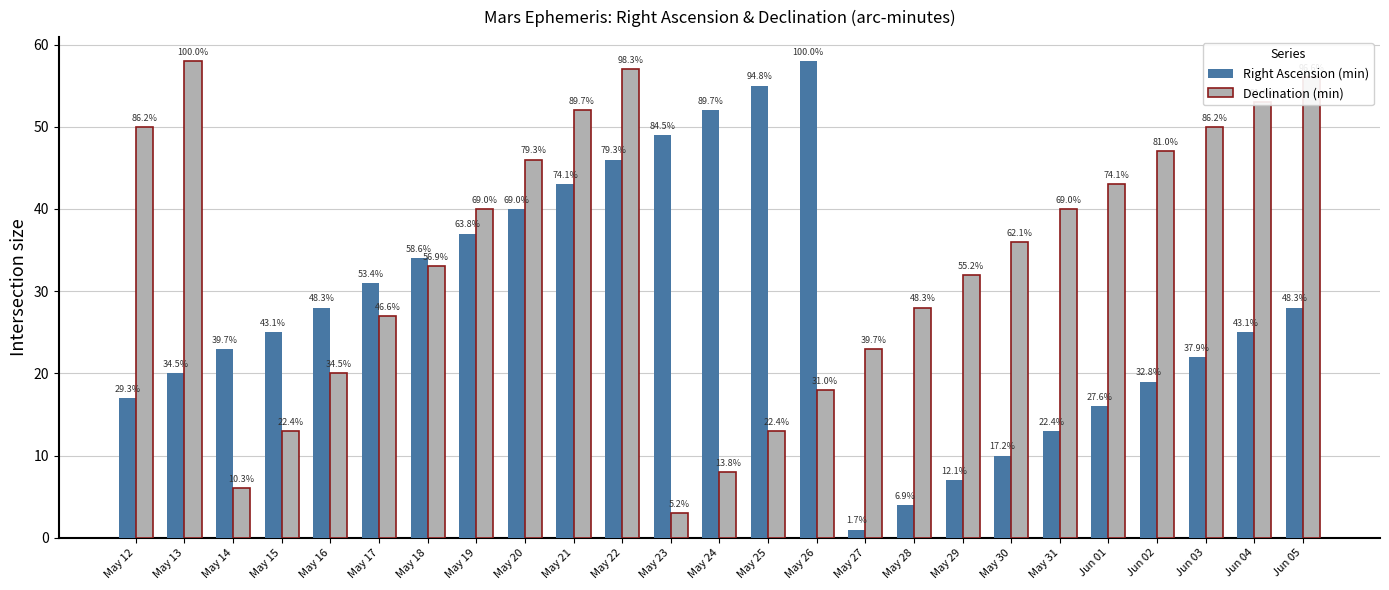

What is the label of the 17th bar from the right?

May 20